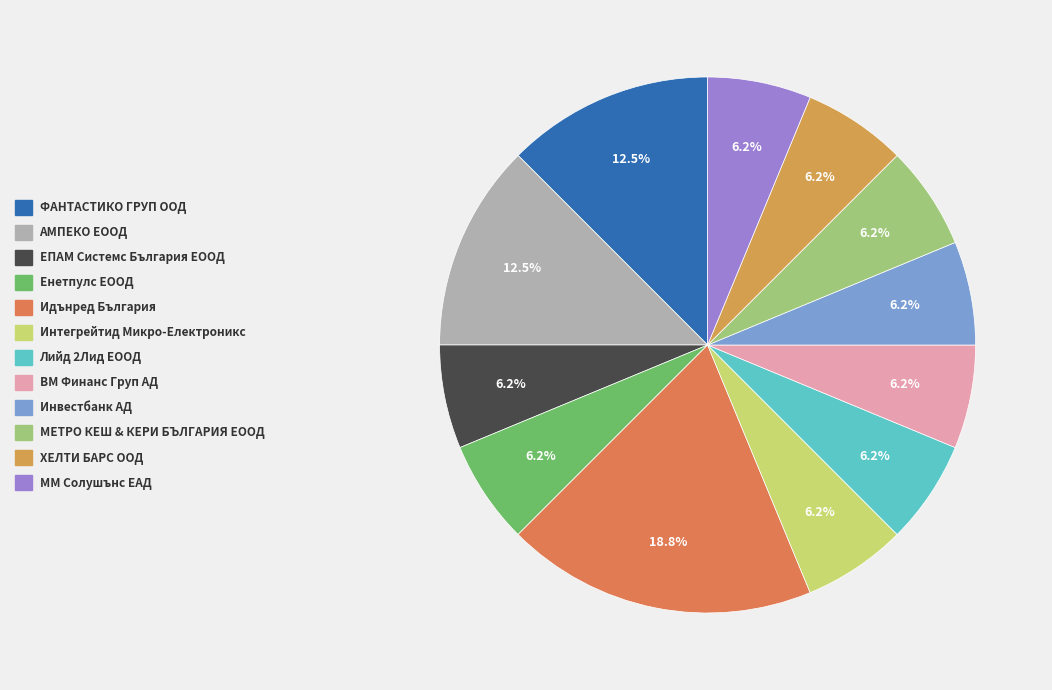

Count the number of slices in the pie.

12